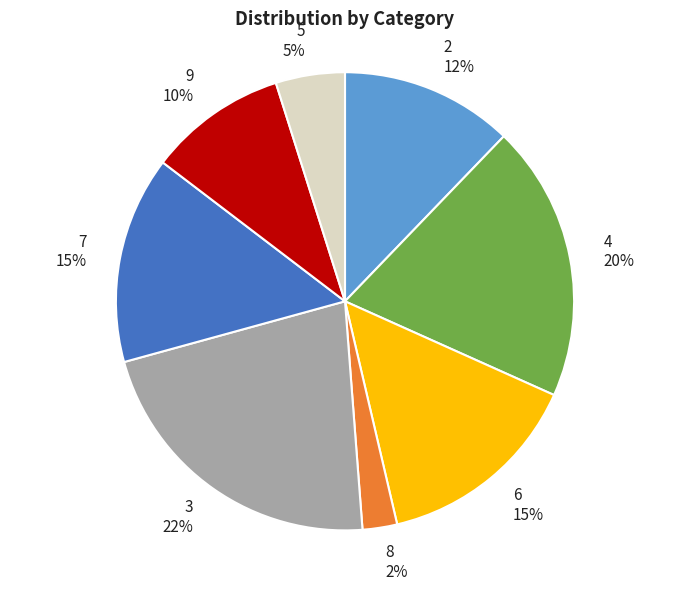

To the nearest percent, what portion does 6 represent?

15%